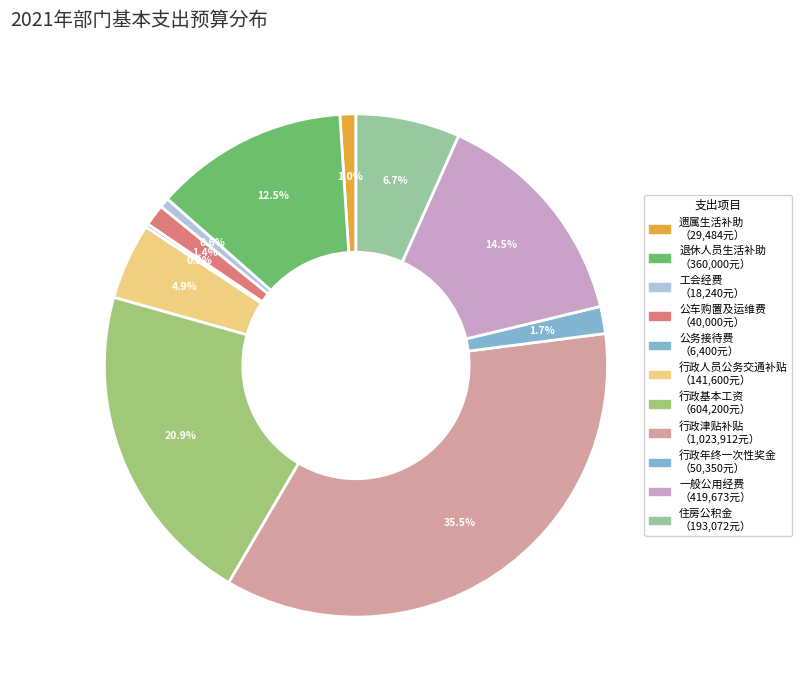

How many slices are in this pie chart?

11